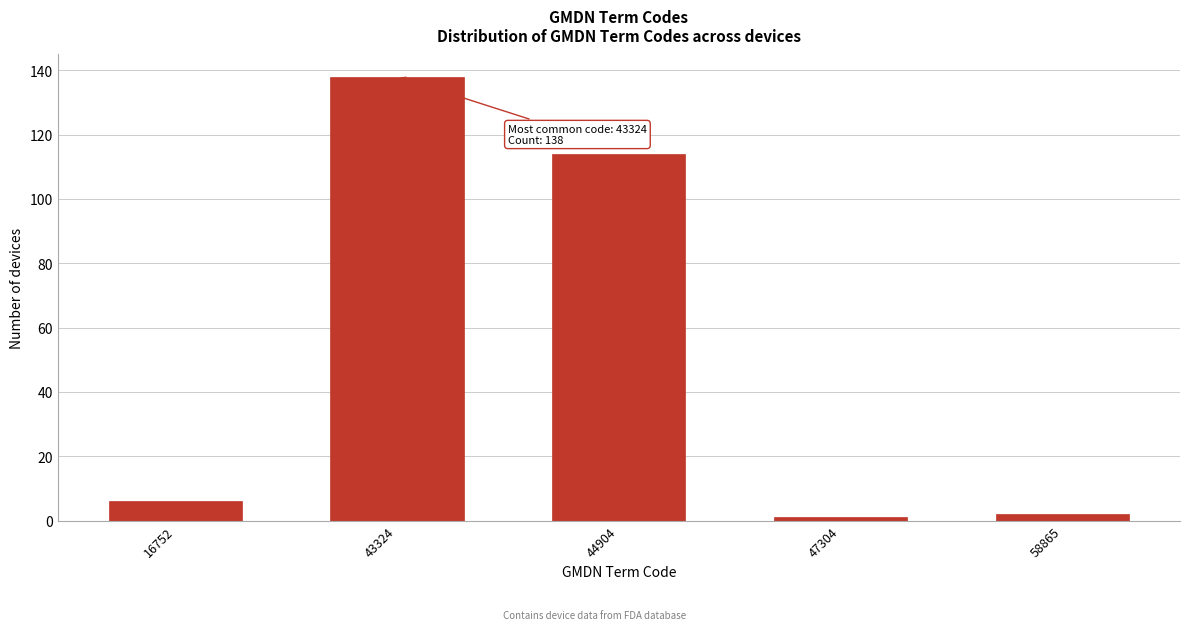

Reading left to right, list all the values displayed in this chart.

16752=6	43324=138	44904=114	47304=1	58865=2